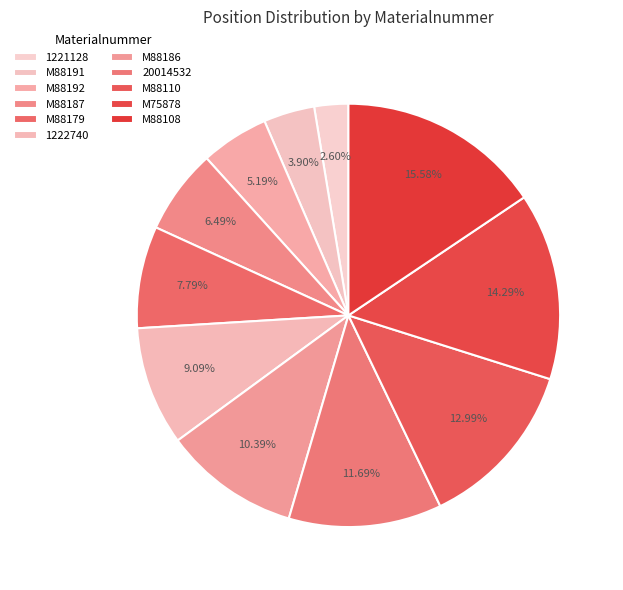

What is the largest slice in the pie chart?

M88108